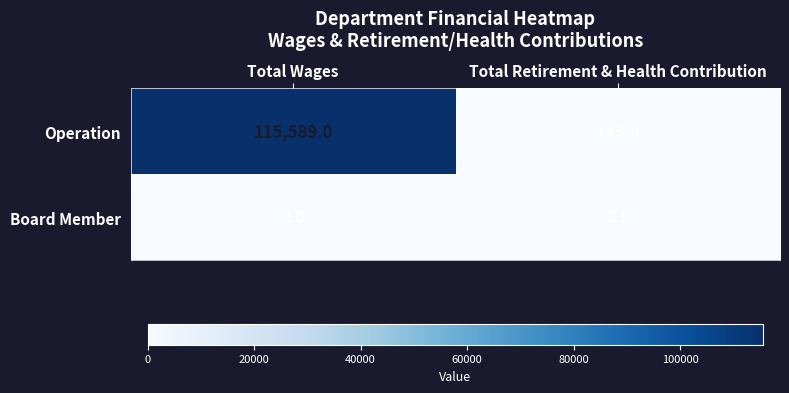

Rank the series by their maximum value, from lowest to highest.

Board Member, Operation